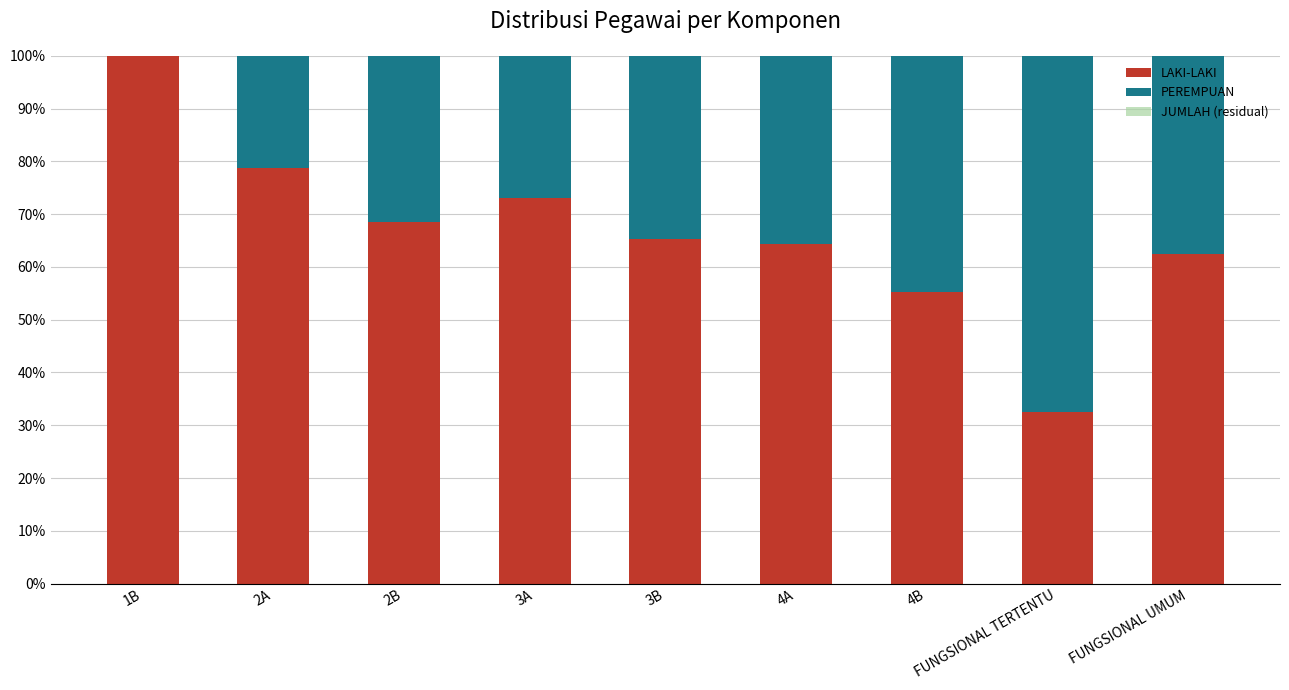

What is the total value across all series at FUNGSIONAL UMUM?

100.0